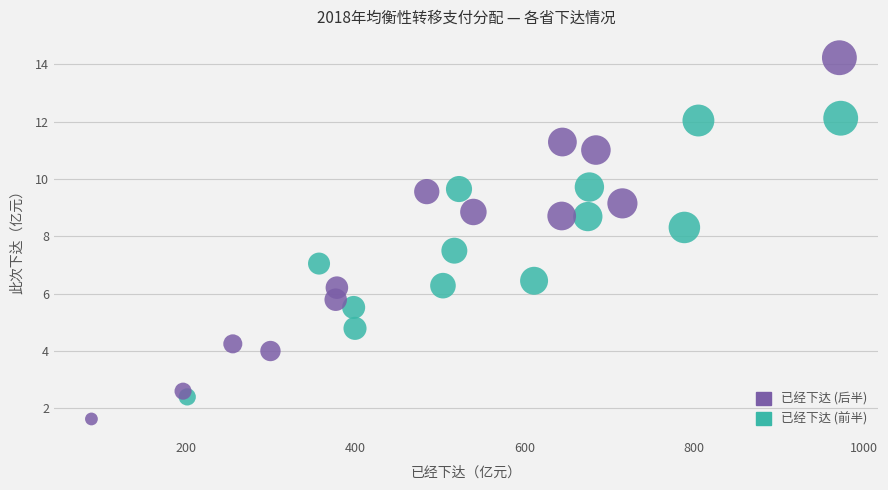

Which series has the widest spread of Y values?

已经下达 (后半)